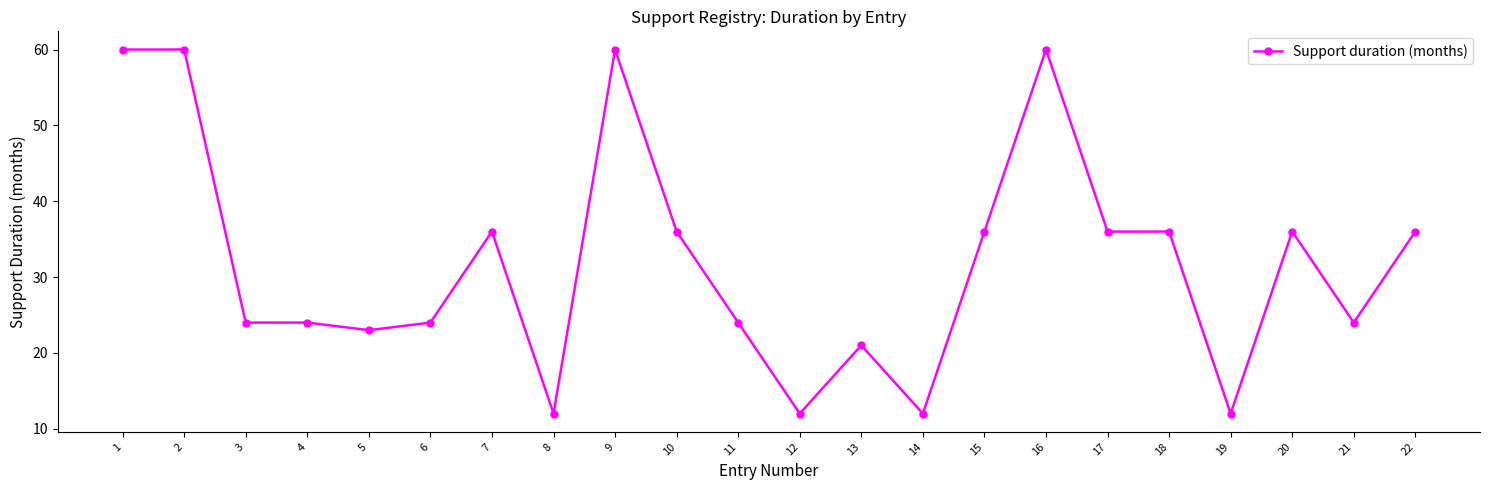

Reading left to right, extract all data points from this chart.

60	60	24	24	23	24	36	12	60	36	24	12	21	12	36	60	36	36	12	36	24	36